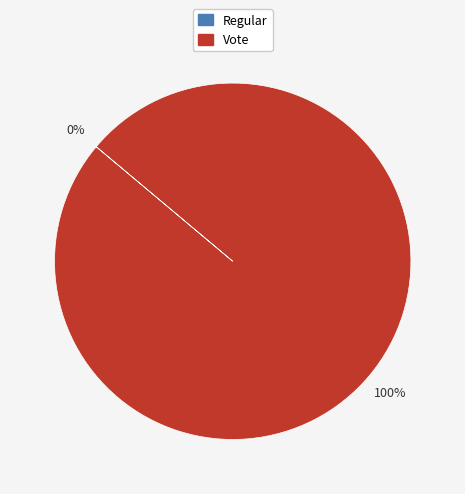

Which category accounts for the majority?

Vote